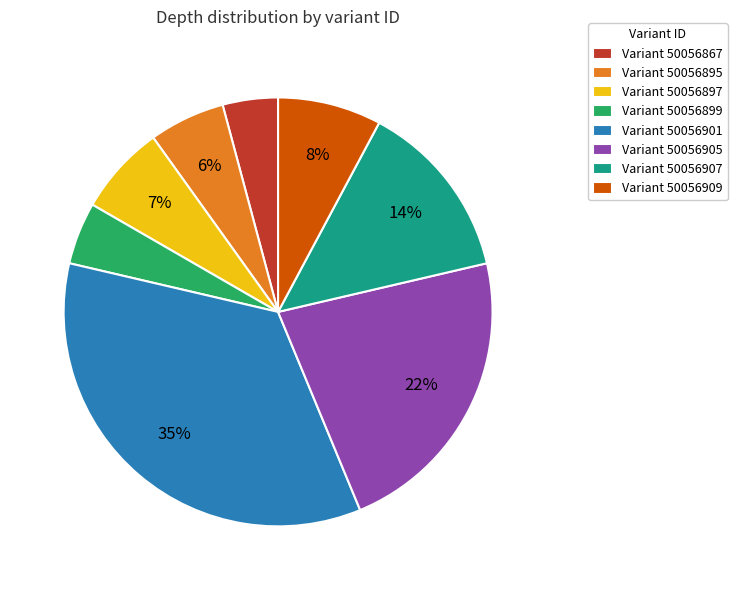

What is the ratio of the value at Variant 50056907 to the value at Variant 50056905?

0.6